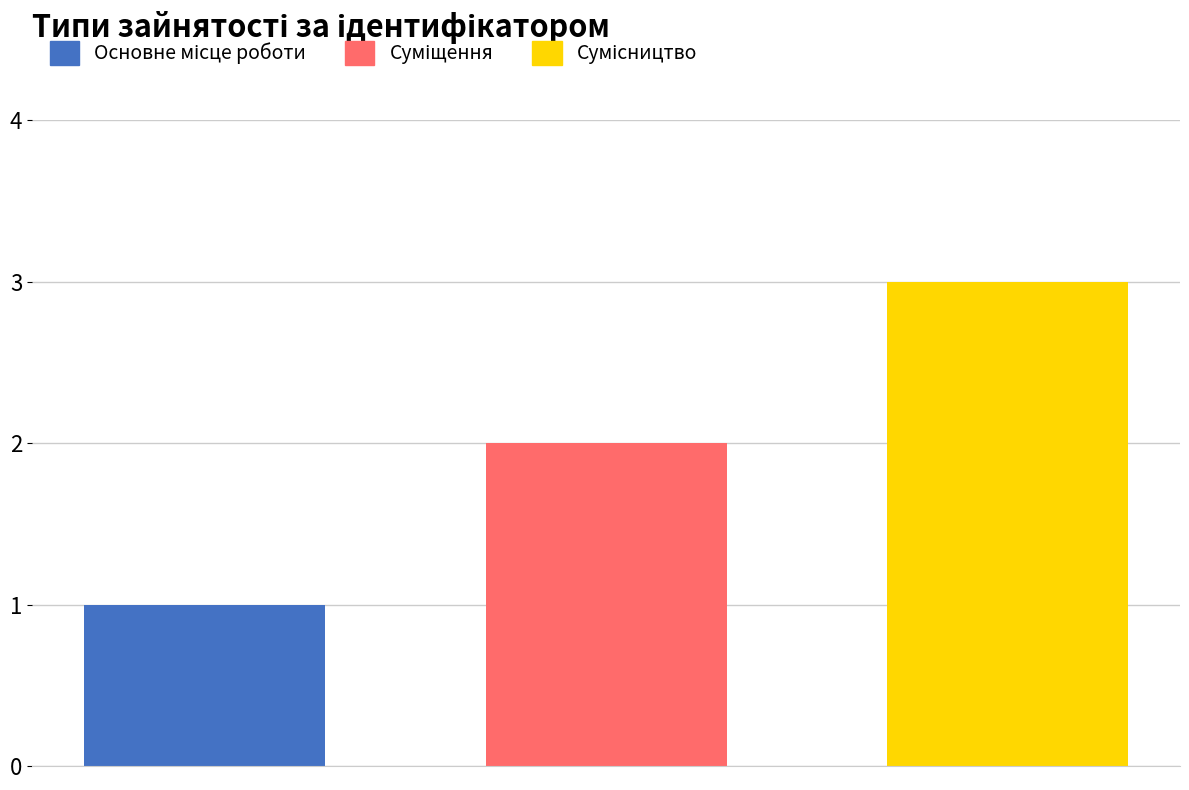

What is the minimum value shown in the chart?

1